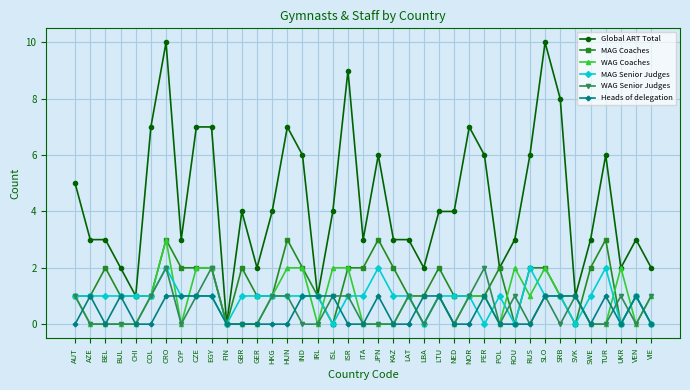

What is the maximum value for MAG Coaches?

3